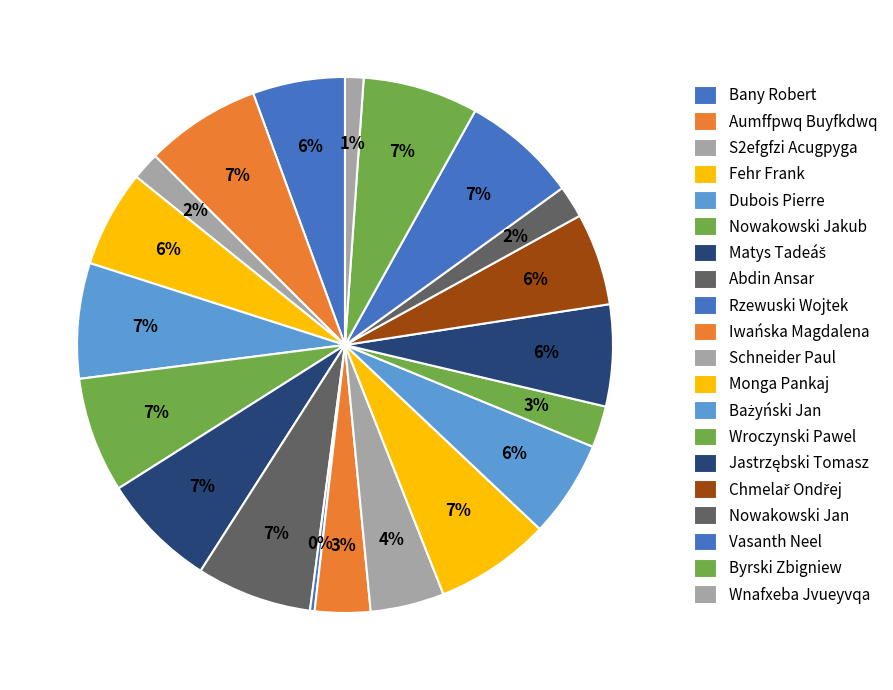

Count the number of slices in the pie.

20